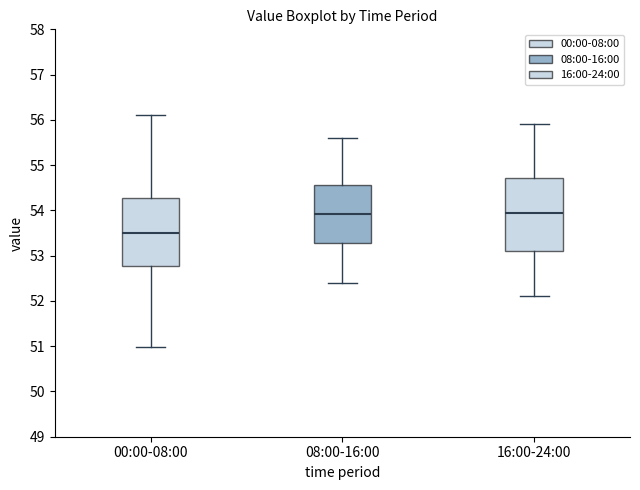

Reading left to right, transcribe this box plot: for each box, give where its median line is, the range the box spans, and where its two whiskers end, as read against the y-axis. The values are not printed on the chart, so give them approximately, as read against the axis.

00:00-08:00: median 53.5, box 52.8 to 54.3, whiskers 51.0 to 56.1
08:00-16:00: median 53.9, box 53.3 to 54.6, whiskers 52.4 to 55.6
16:00-24:00: median 54.0, box 53.1 to 54.7, whiskers 52.1 to 55.9